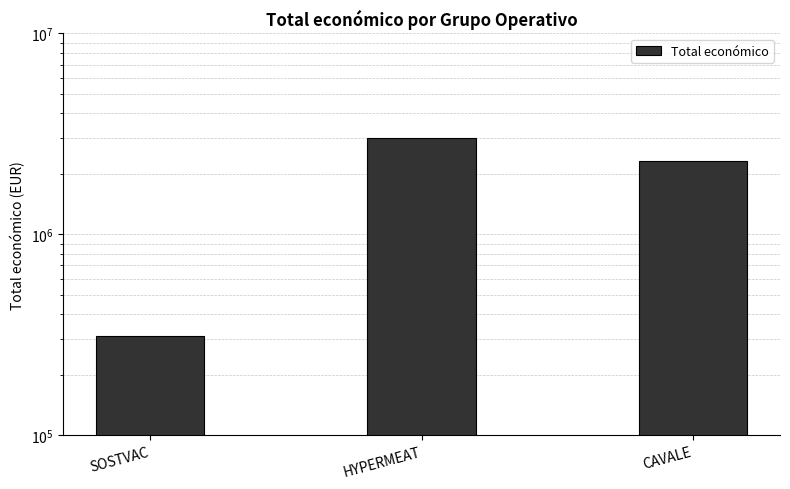

Read the value at HYPERMEAT, to the nearest 50.

3013850